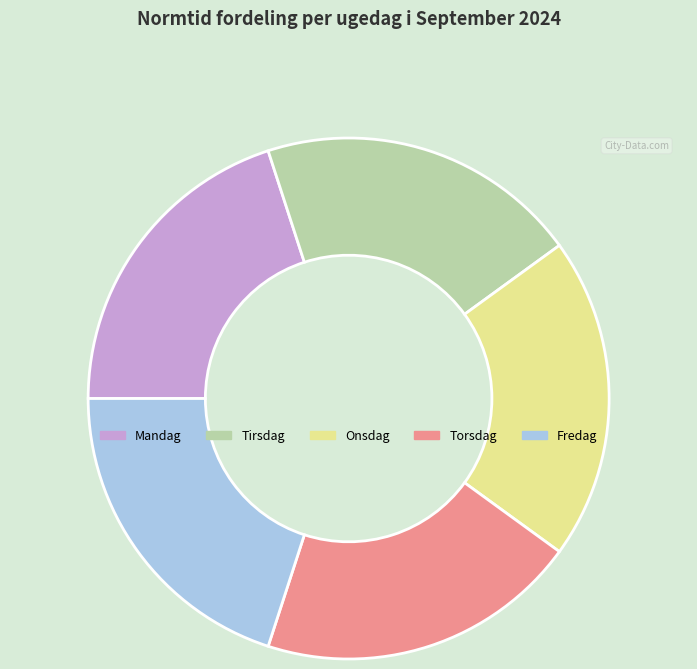

How many slices are in this pie chart?

5